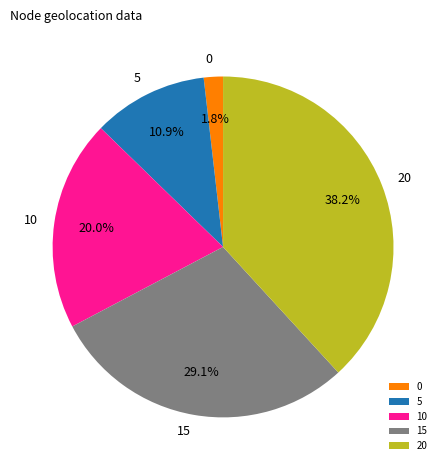

To the nearest percent, what percentage of the pie is 20?

38%